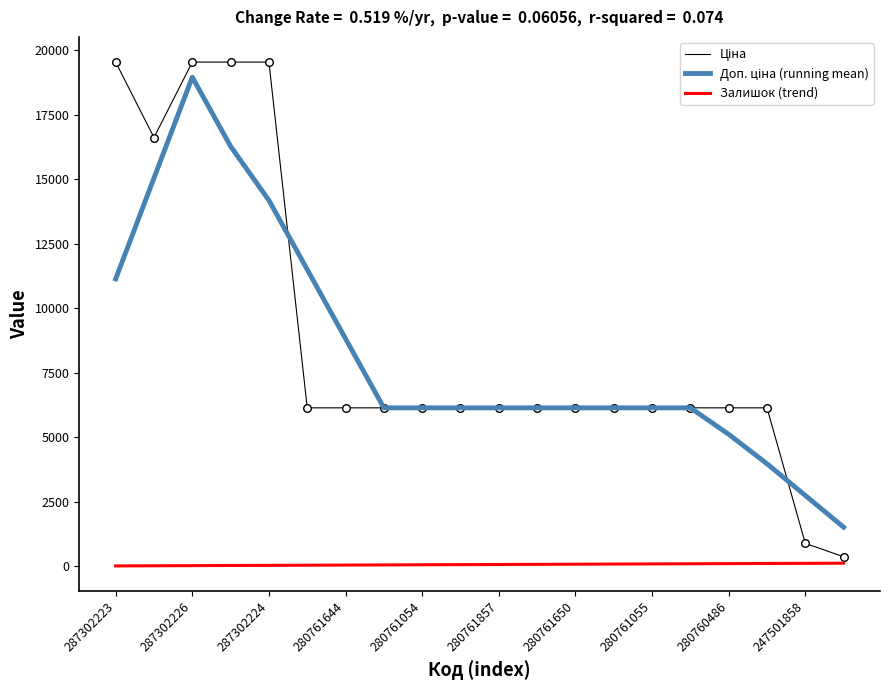

What is the greatest value displayed?

19542.7